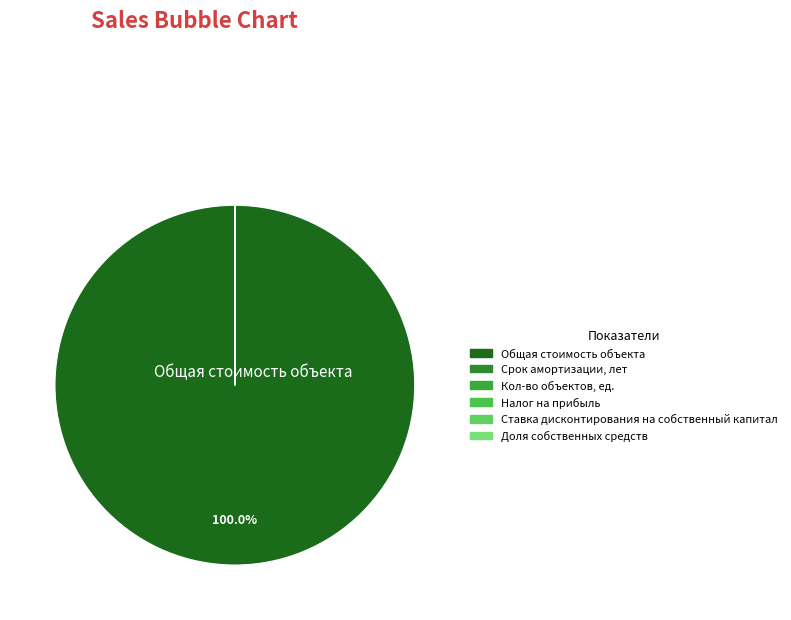

Is there a majority slice in this chart?

Yes